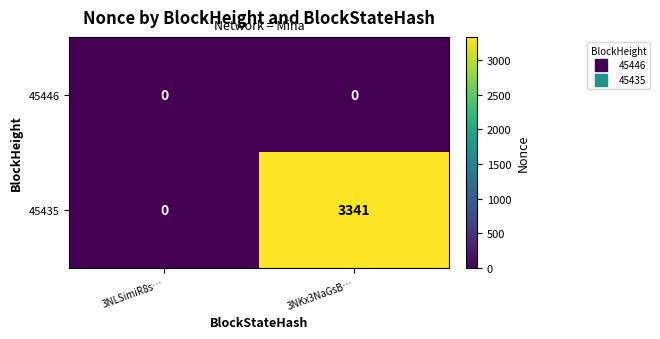

Reading right to left, what are all the values shown in this chart?

45446: 3NKx3NaGsB…=0	3NLSimiR8s…=0
45435: 3NKx3NaGsB…=3341	3NLSimiR8s…=0